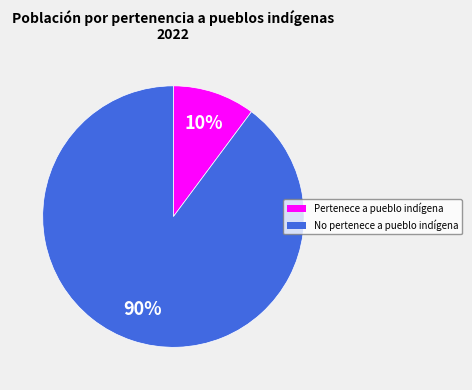

Is there a majority slice in this chart?

Yes